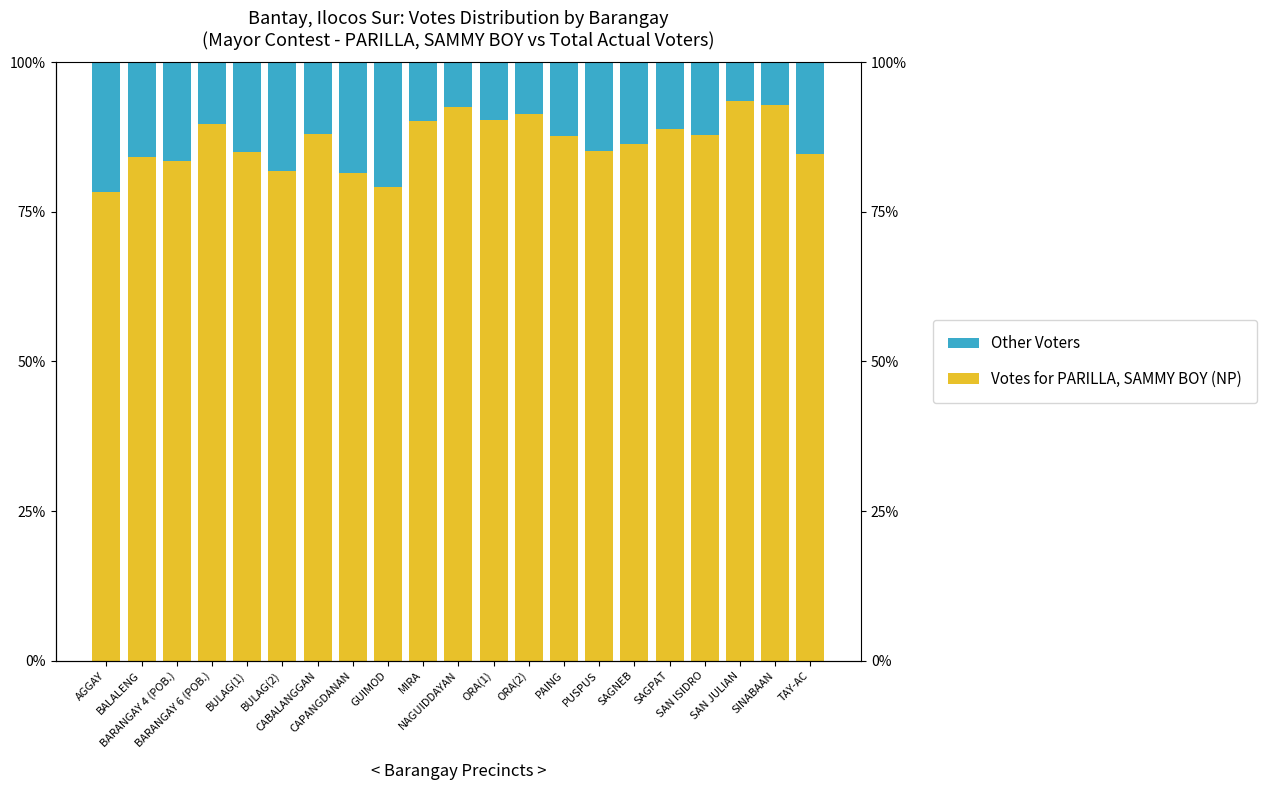

At which category is the sum across all series the highest?

ORA(1)